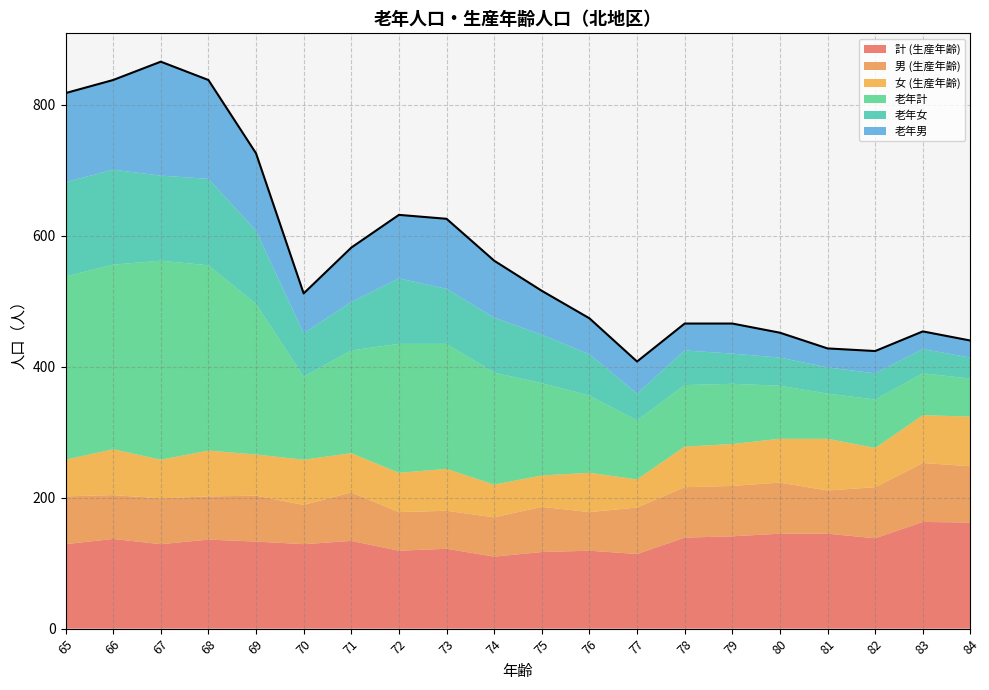

How many data points in 老年計 are above 141?

9